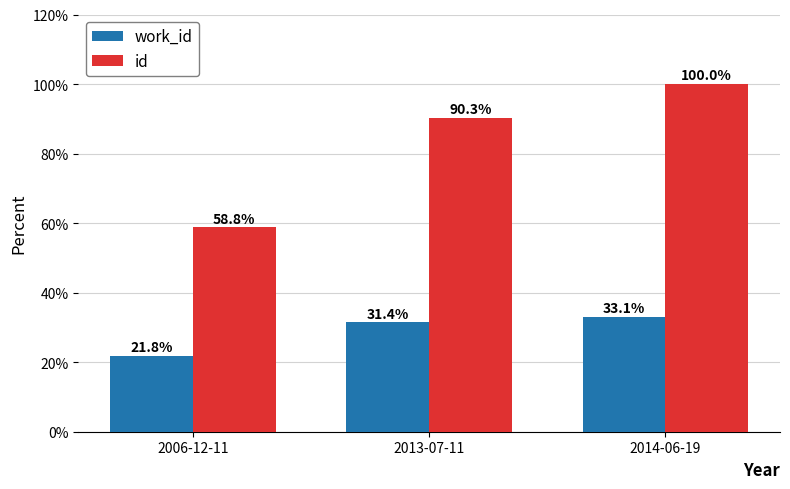

Rank the series at 2013-07-11 from highest to lowest value.

id, work_id